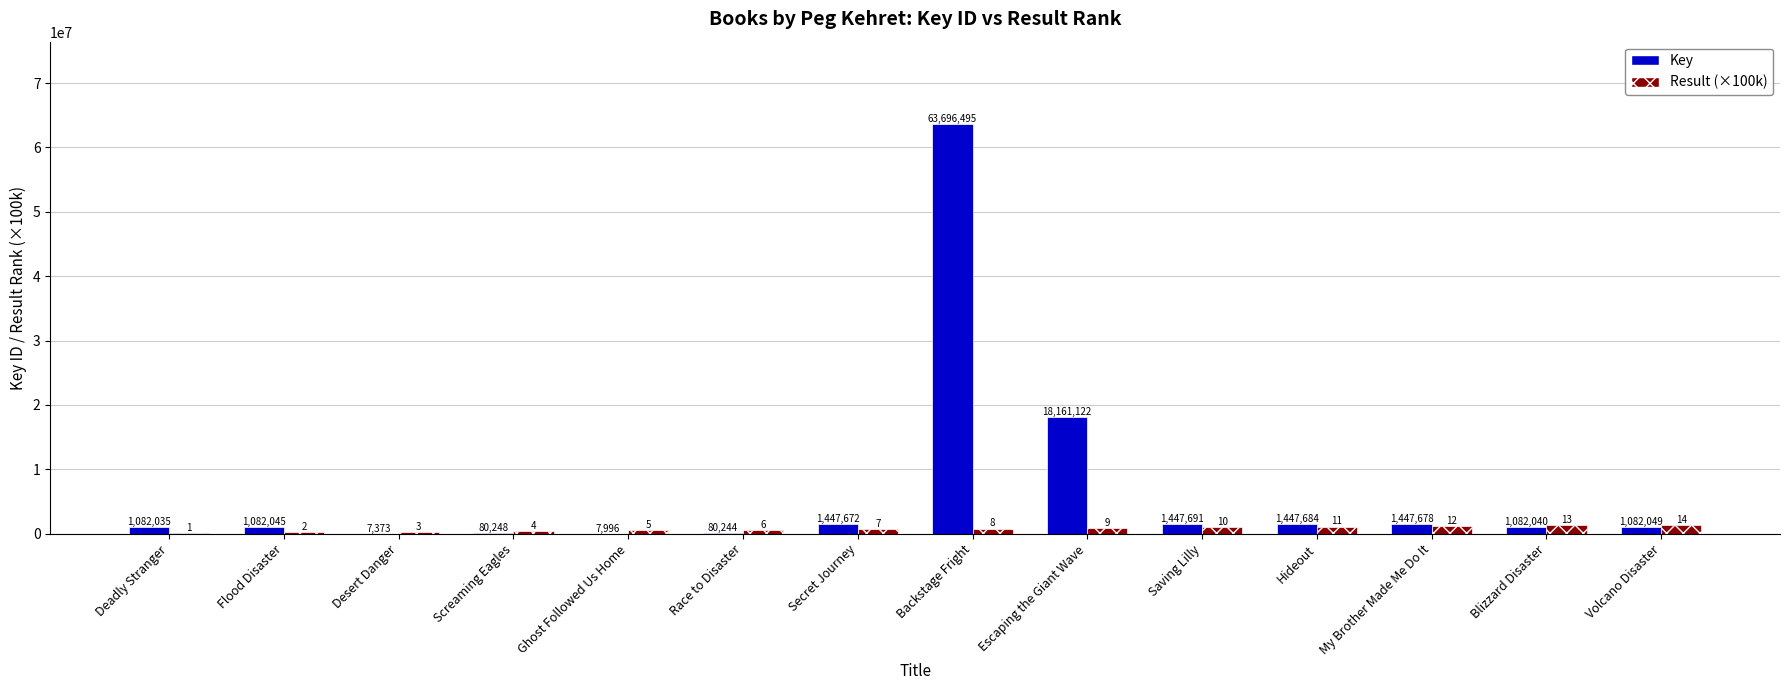

Is it true that Result (×100k) equals 200000 at Flood Disaster?

True